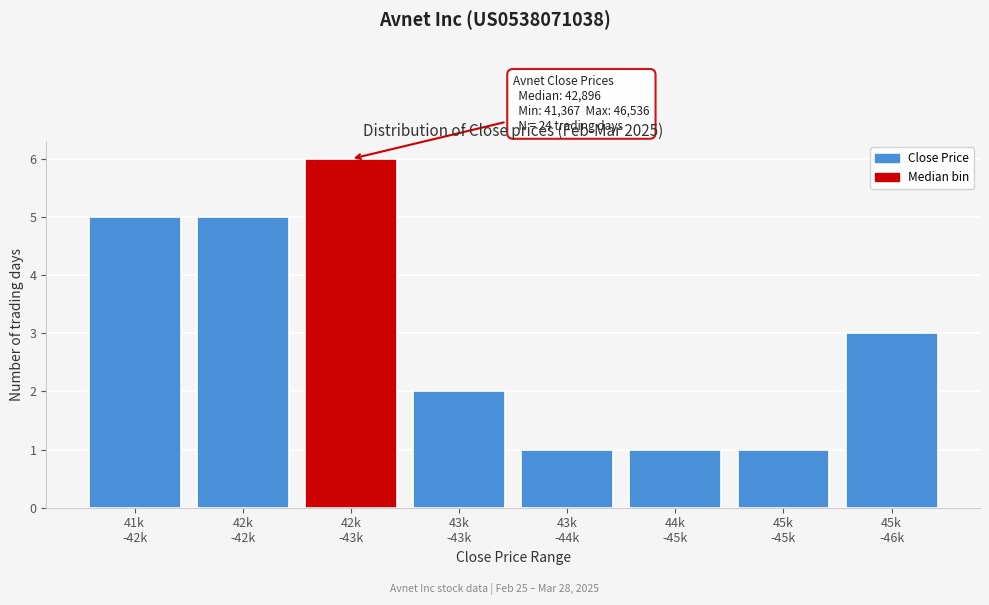

Reading left to right, what are all the values shown in this chart?

5	5	6	2	1	1	1	3